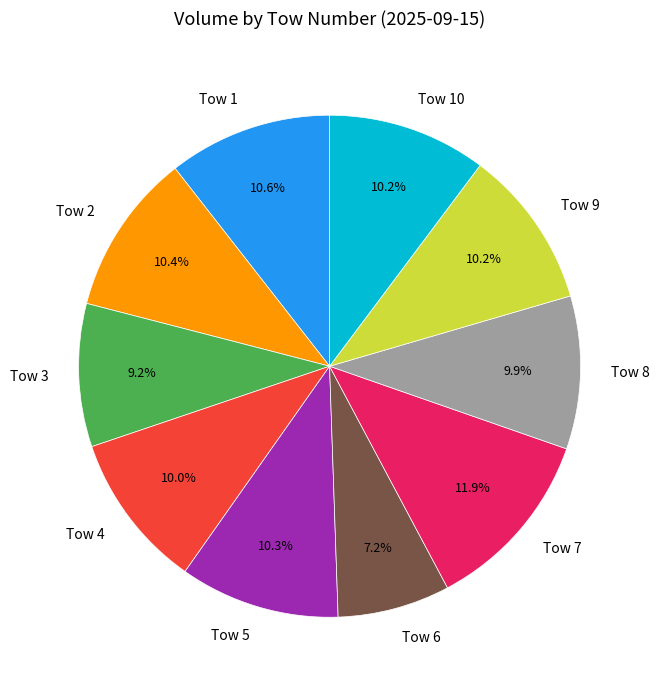

Approximately how many times larger is the value at Tow 5 compared to Tow 9?

1.0